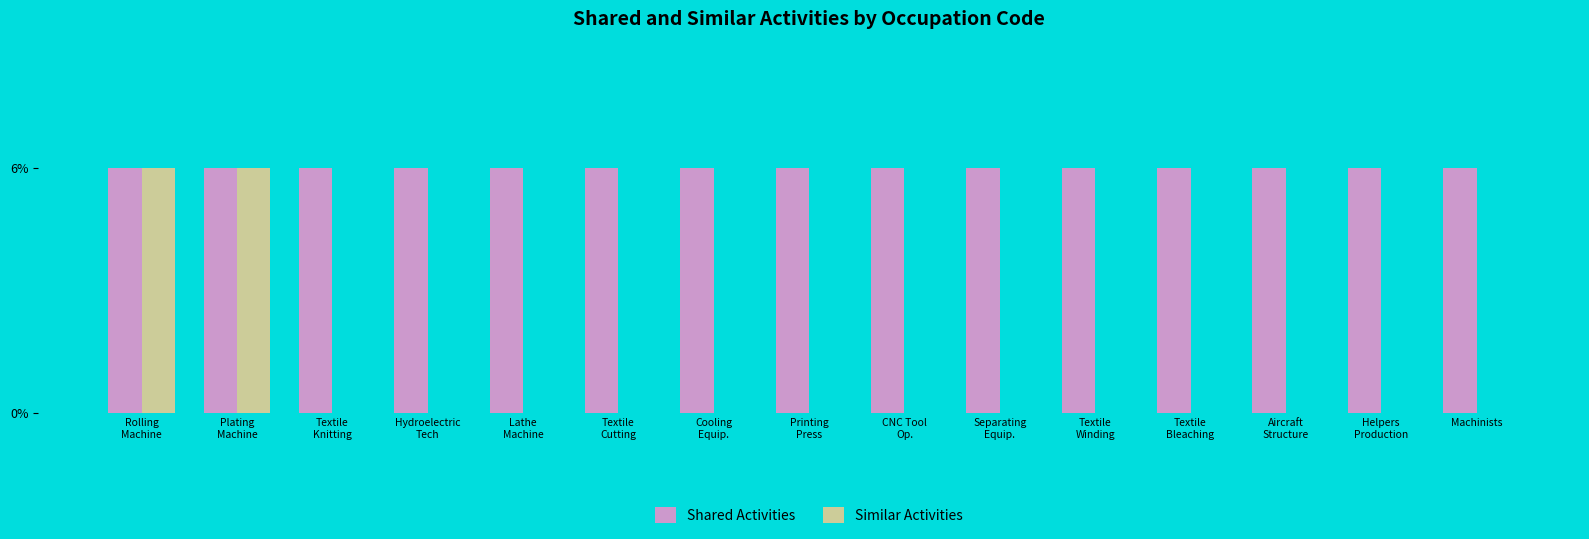

Which series has the widest spread of values?

Similar Activities